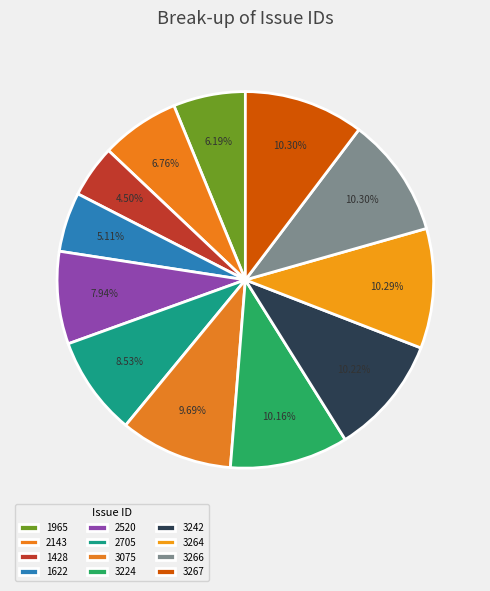

How many slices are in this pie chart?

12